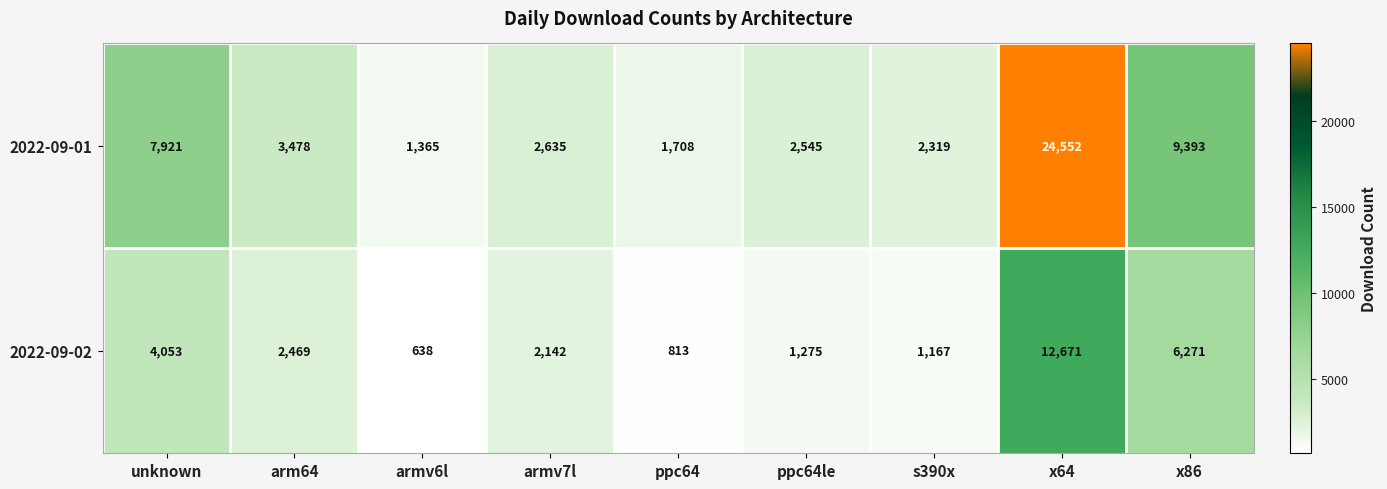

The value of 2022-09-02 at ppc64 is 208. True or false?

False